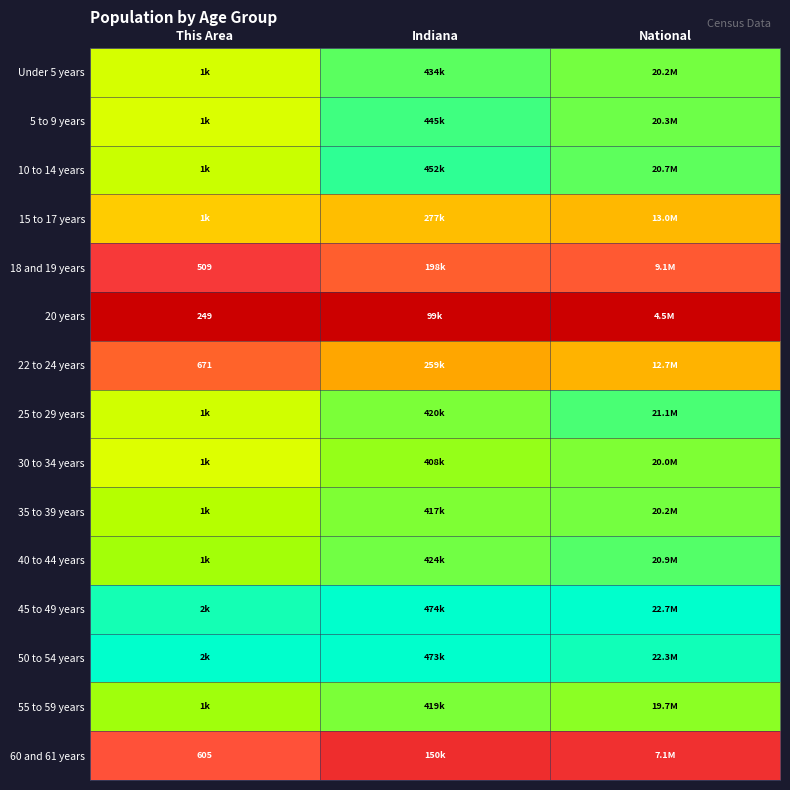

The value of 30 to 34 years at This Area is 1.1. True or false?

False